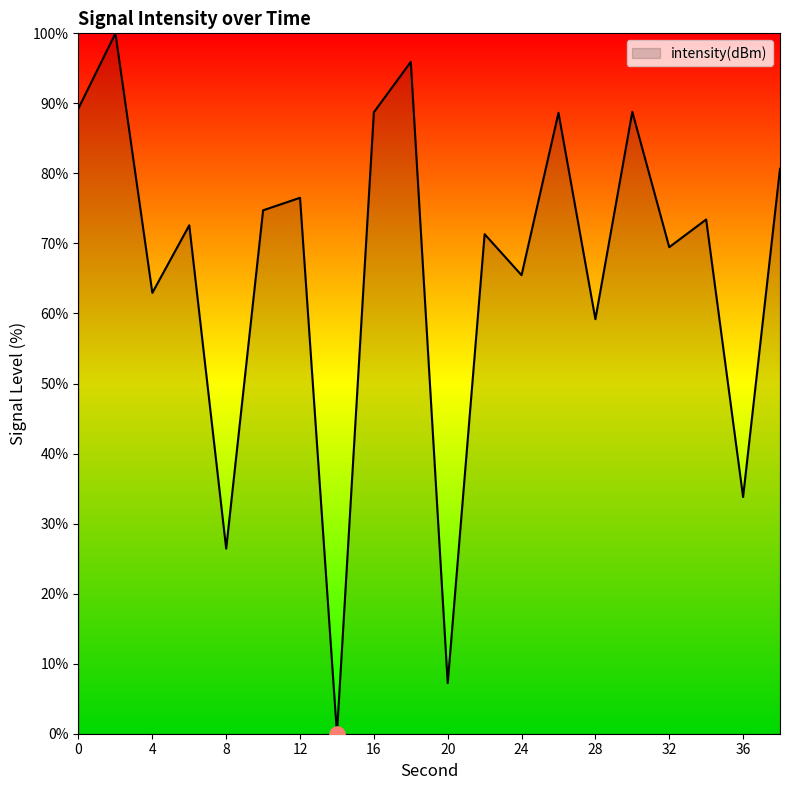

What is the difference between the maximum and minimum values?

100.0